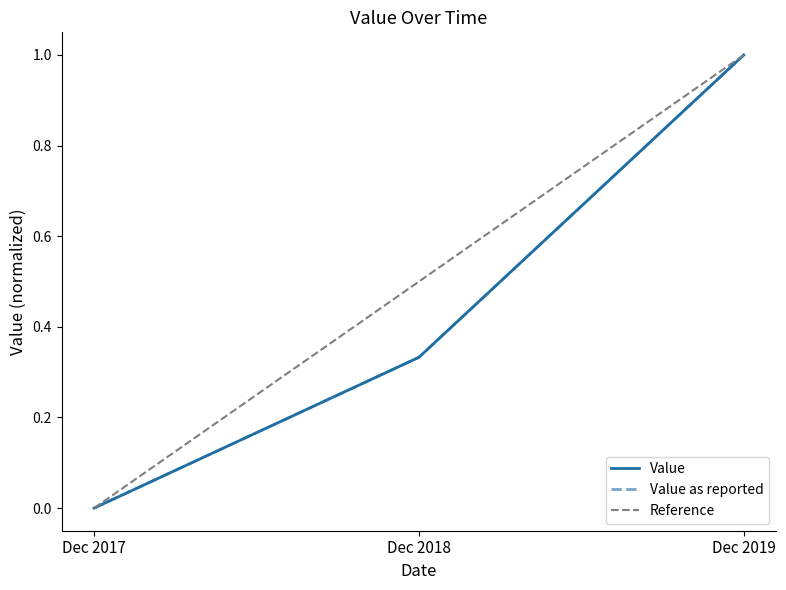

What is the approximate value of Value at Dec 2018?

0.3